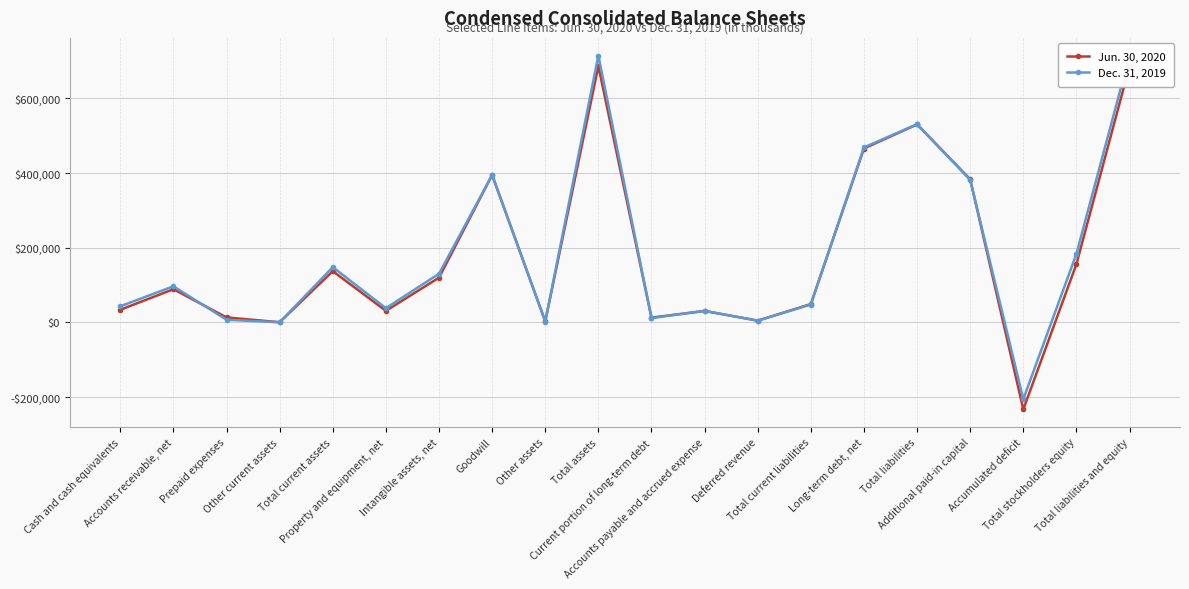

The Dec. 31, 2019 series shows 48150 at Total current liabilities. True or false?

True